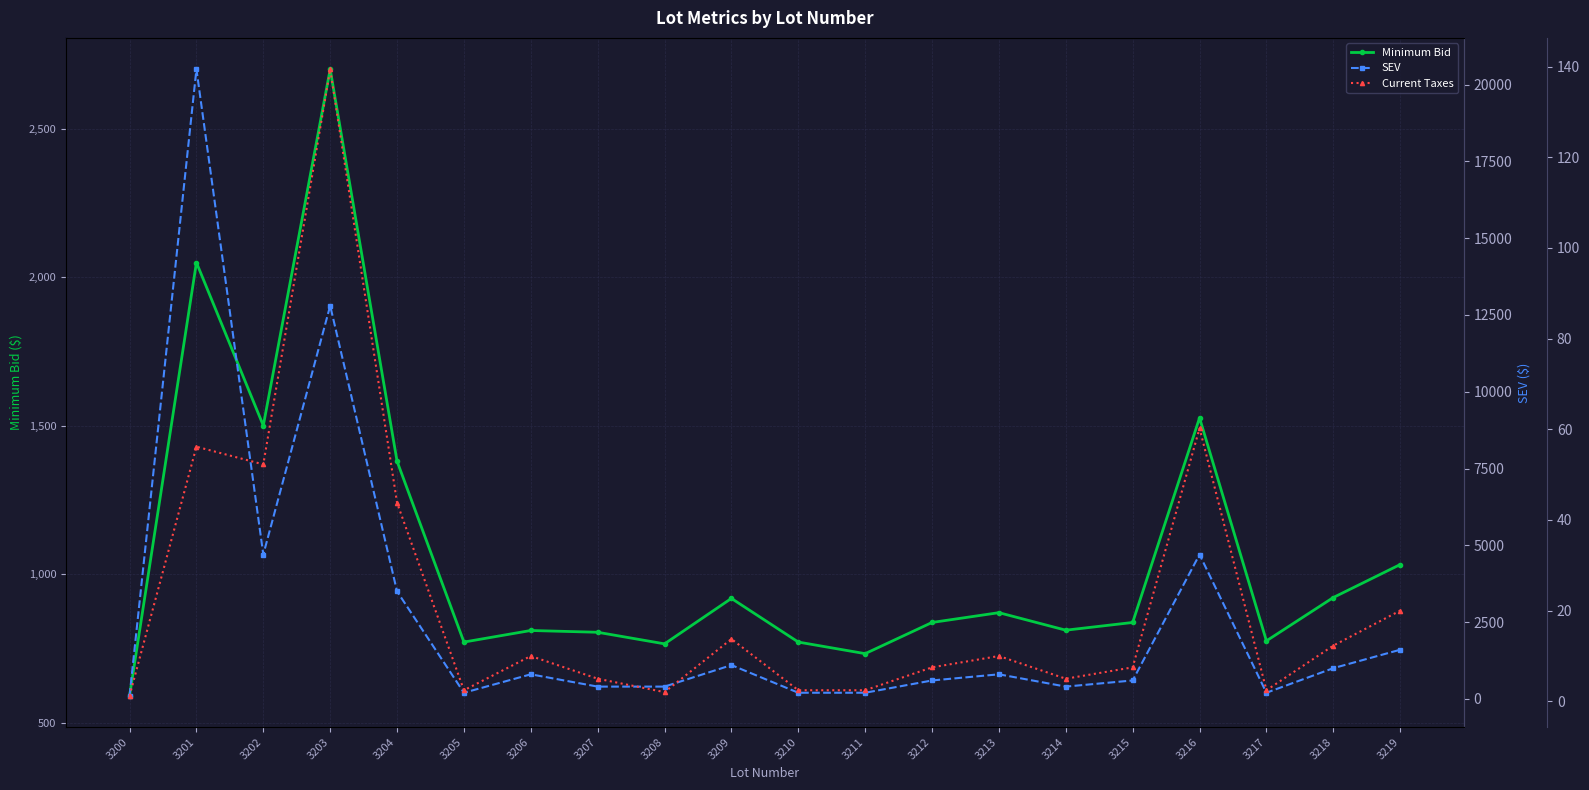

Which series has the largest total across all categories?

SEV